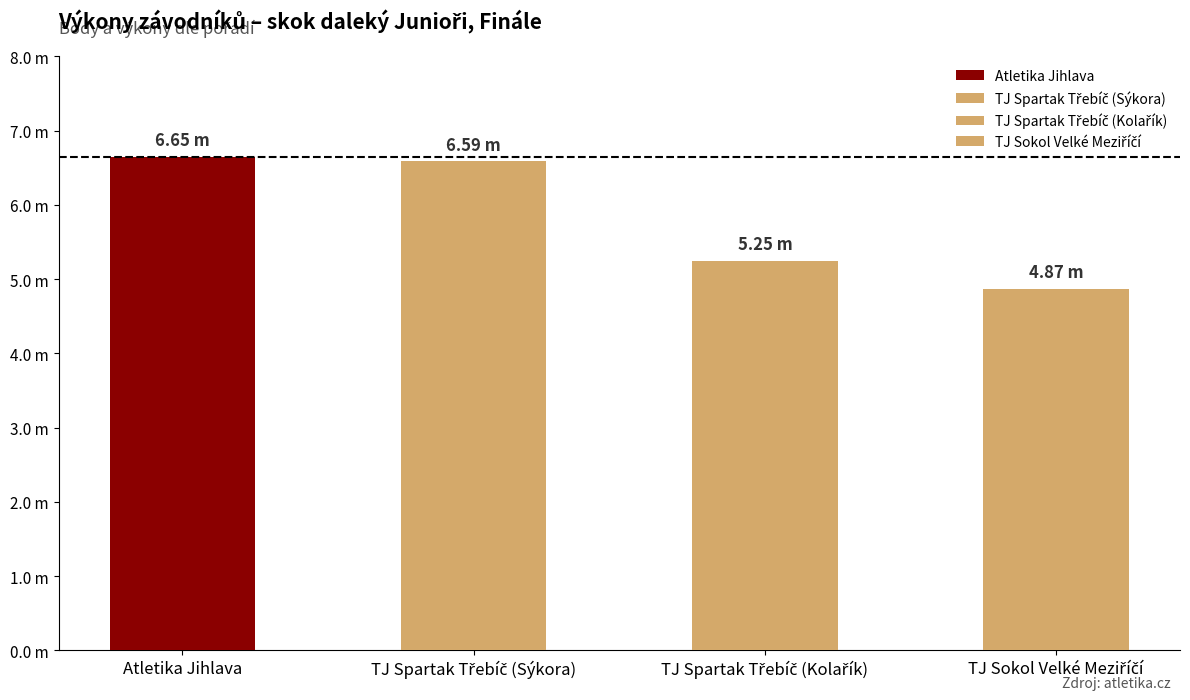

What is the sum of all values?

23.4